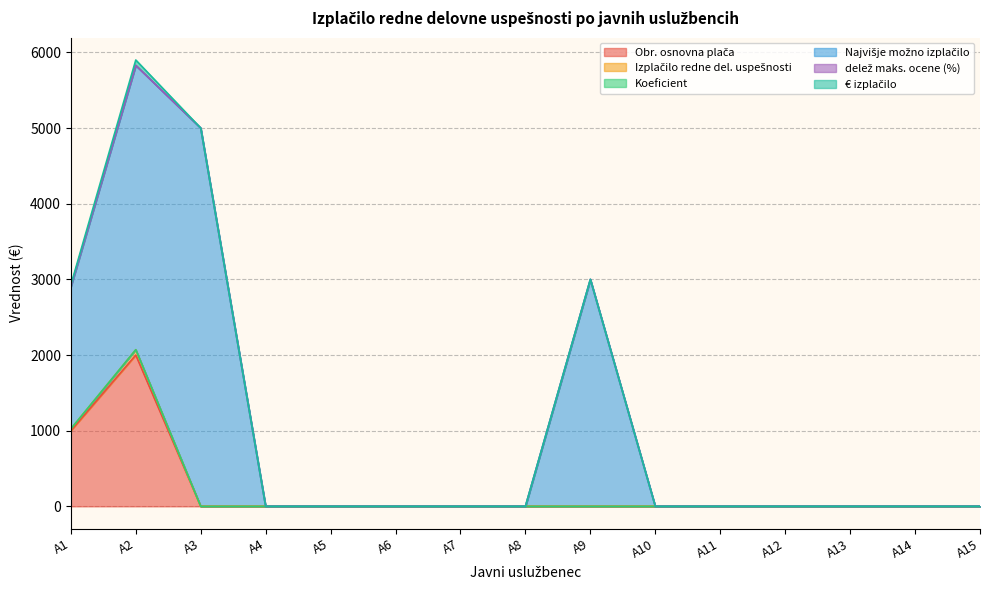

What is the average value of the Izplačilo redne del. uspešnosti series?

206.3